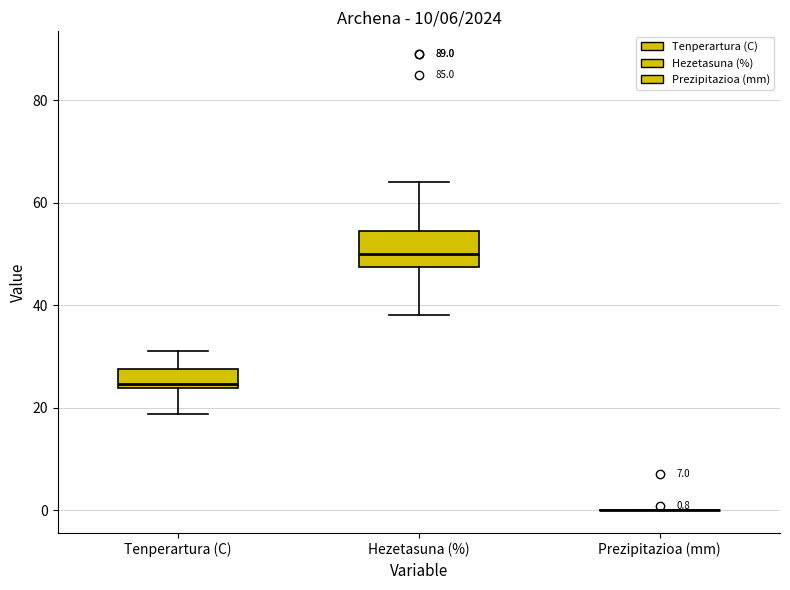

Comparing the boxes themselves (not the whiskers), which one is the tallest?

Hezetasuna (%)